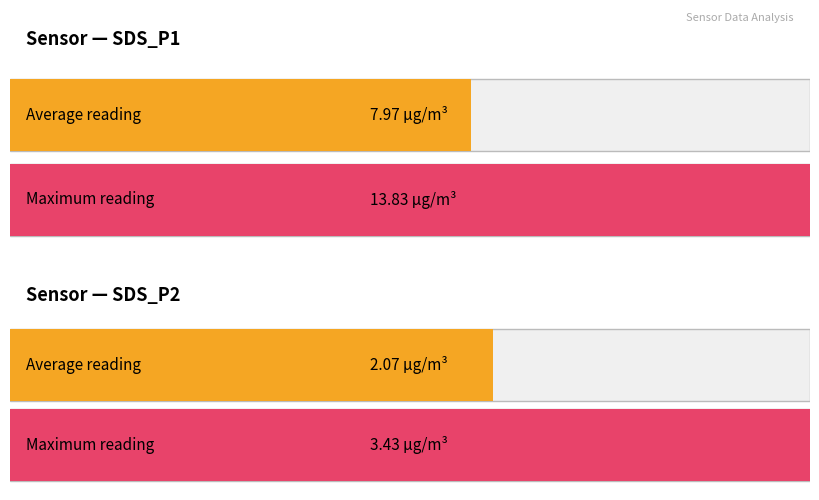

Is it true that Maximum utilization equals 29205.5 at SDS_P1?

False